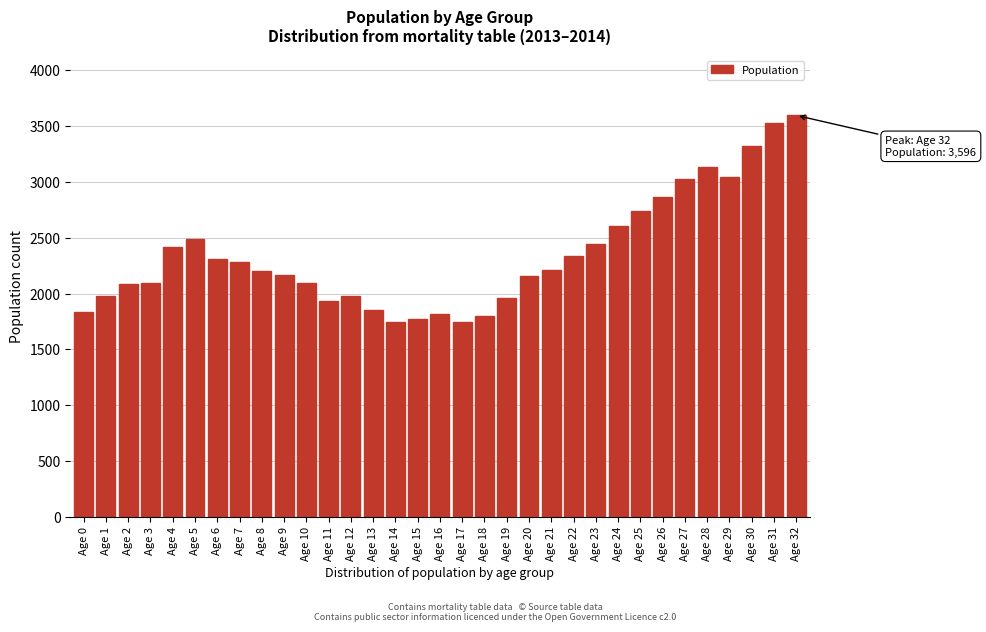

What is the value of the 15th bar from the left?

1746